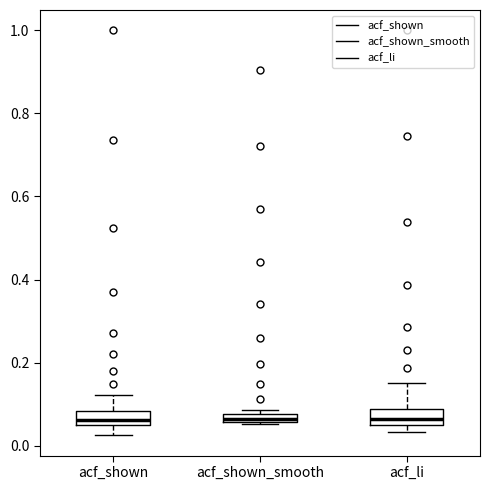

Where is the upper edge of the box for acf_shown_smooth on the y-axis? The values are not printed on the chart, so give them approximately, as read against the axis.

0.08